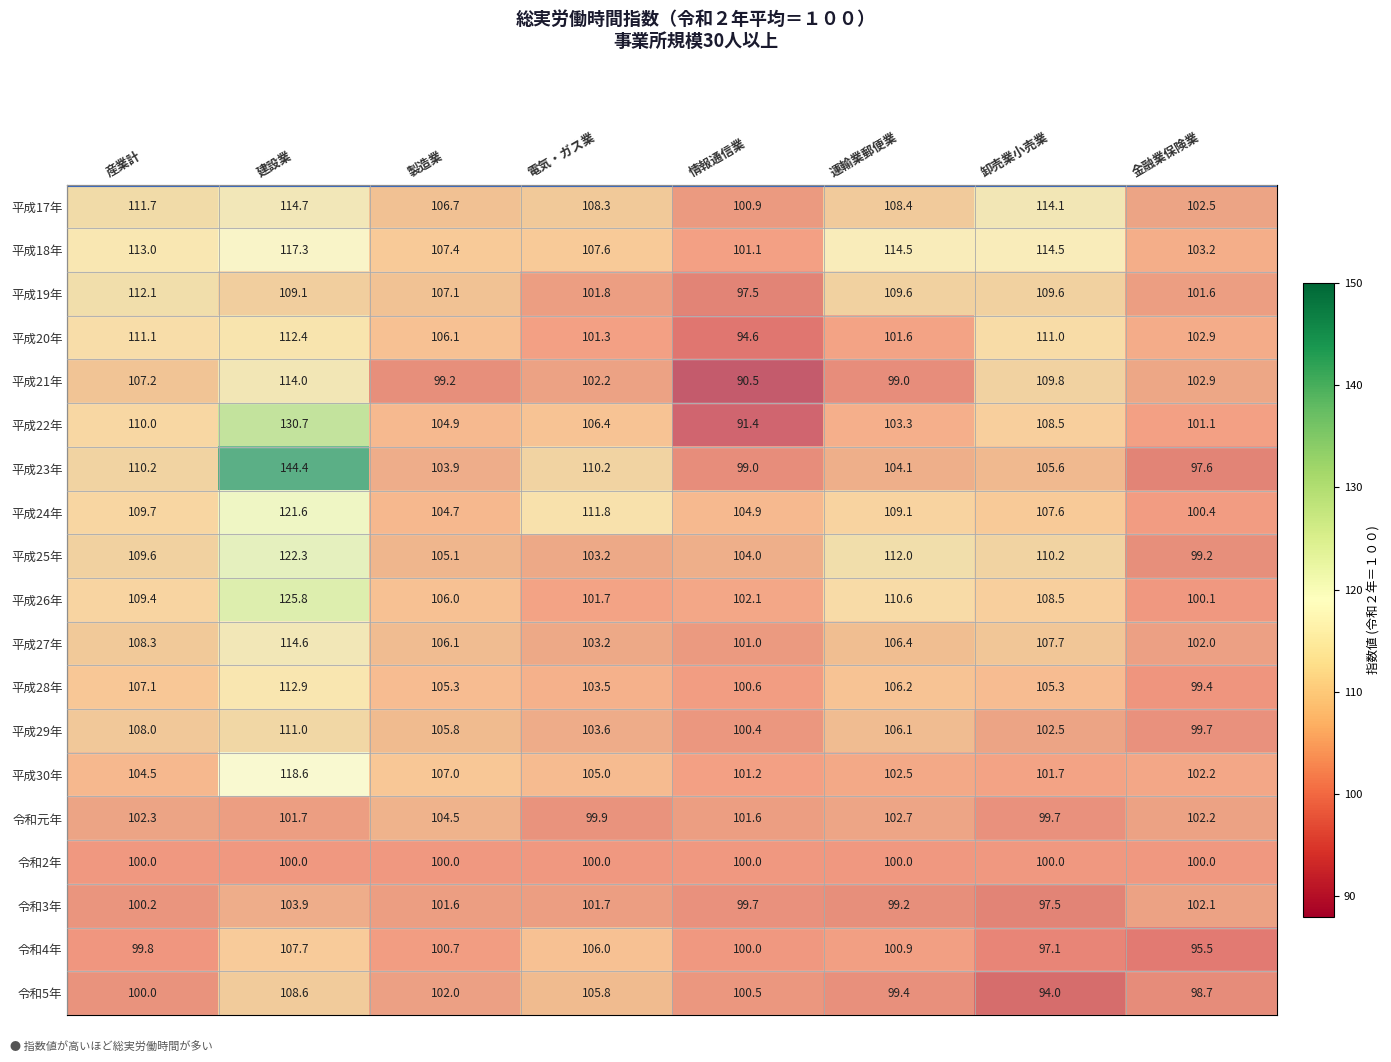

What is the minimum value for 平成17年?

100.9